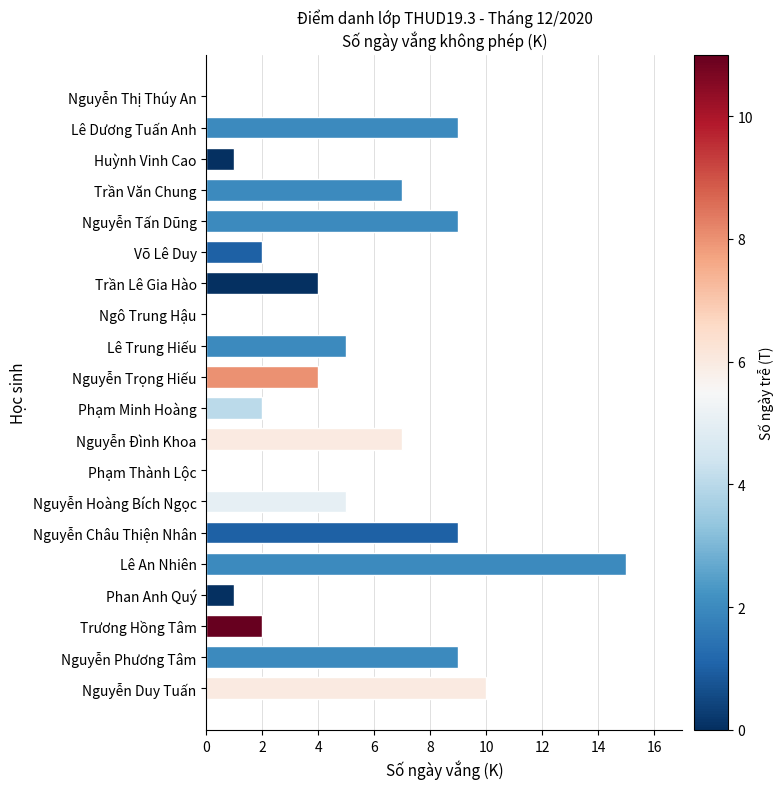

Are the bars horizontal?

Yes